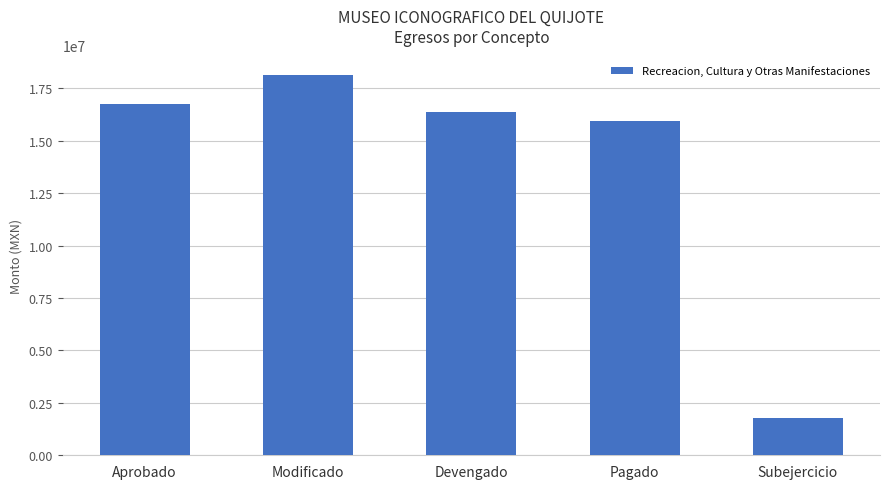

What is the label of the 1st bar from the right?

Subejercicio